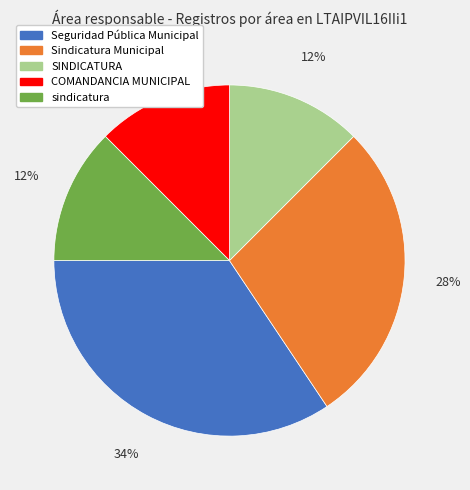

What is the largest slice in the pie chart?

Seguridad Pública Municipal